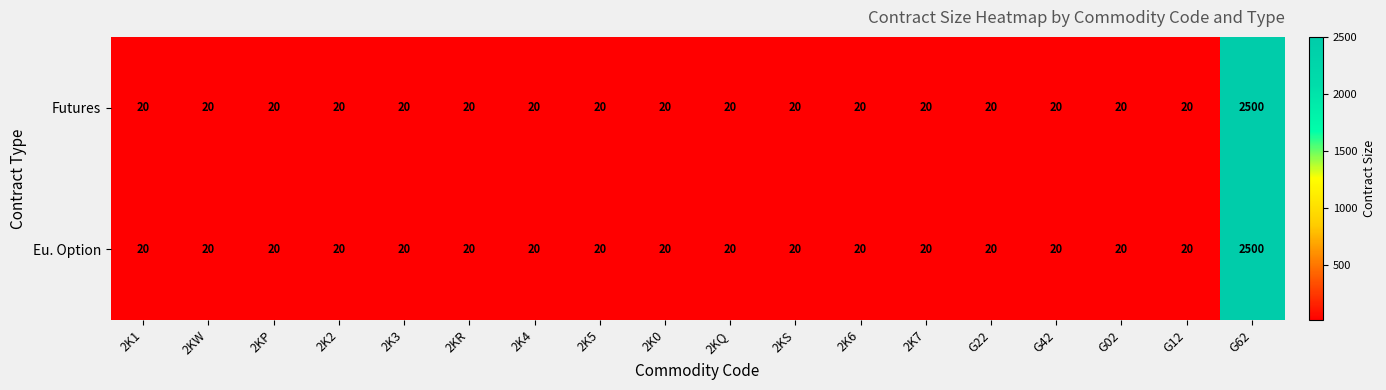

Count the number of categories in the chart.

18